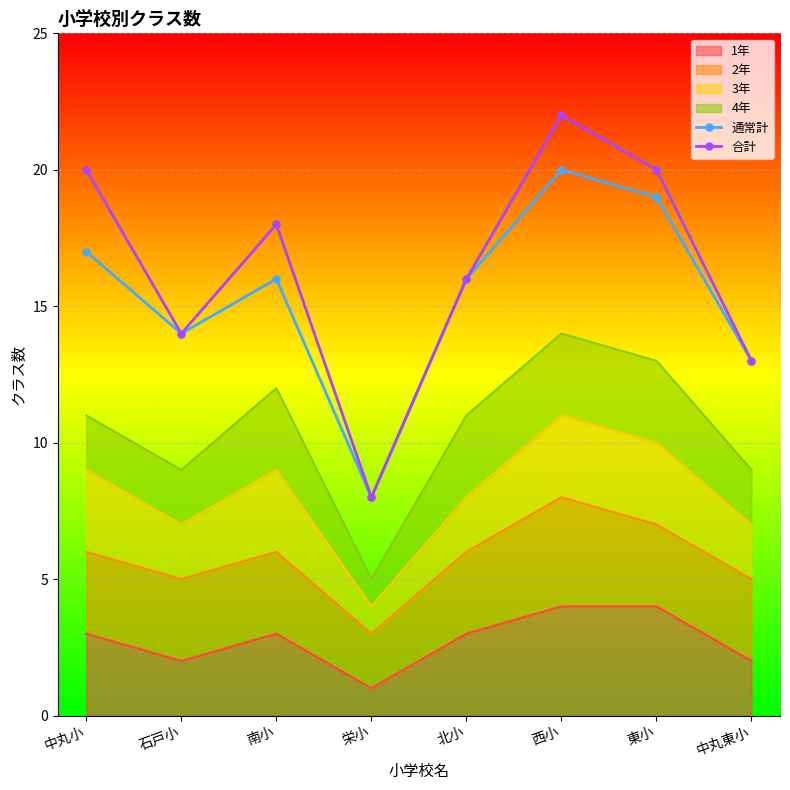

At which label does 通常計 reach its minimum?

栄小